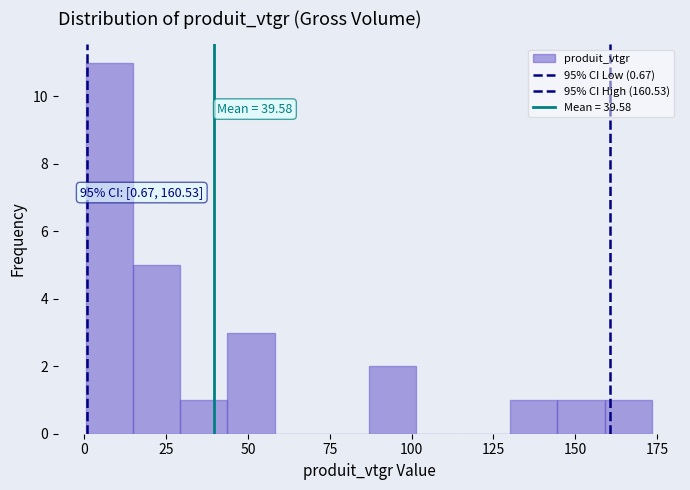

Read against the x-axis, roughly where is the centre of the tallest bar?

10